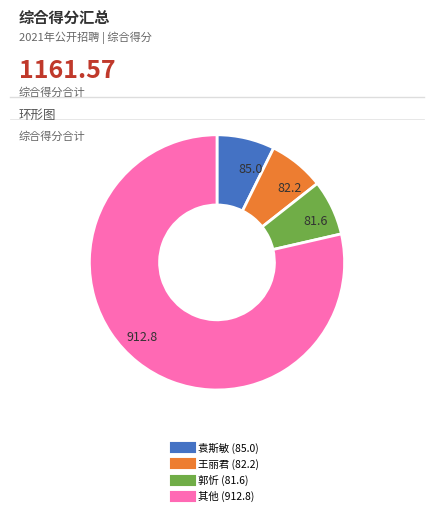

Does any single category account for the majority?

Yes